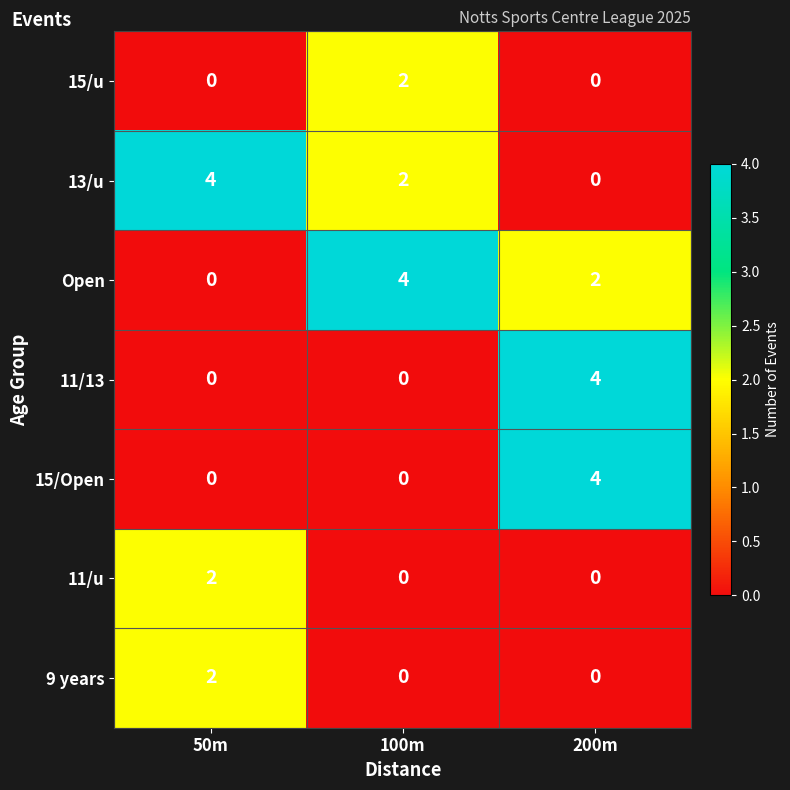

What is the greatest value displayed?

4